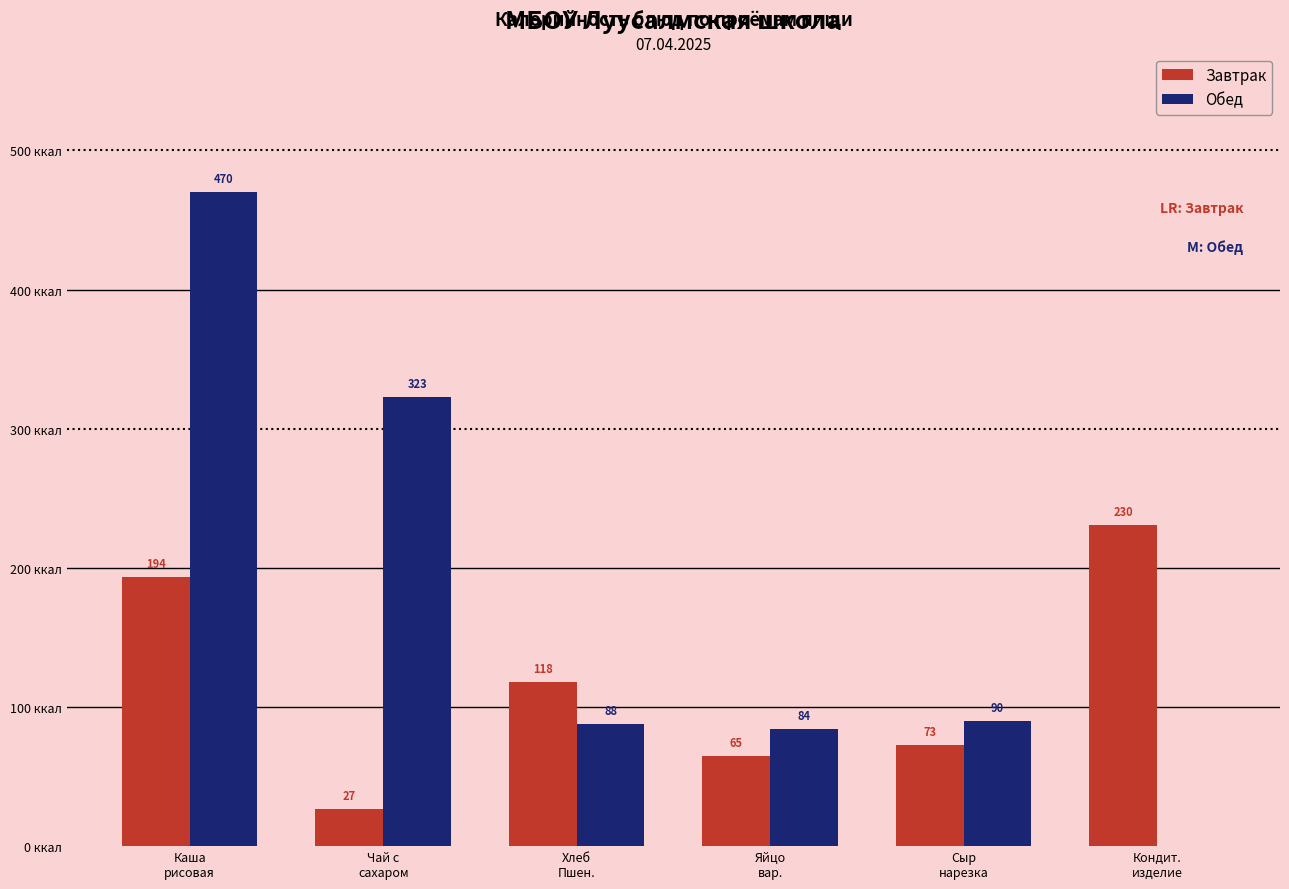

Are the bars horizontal?

No